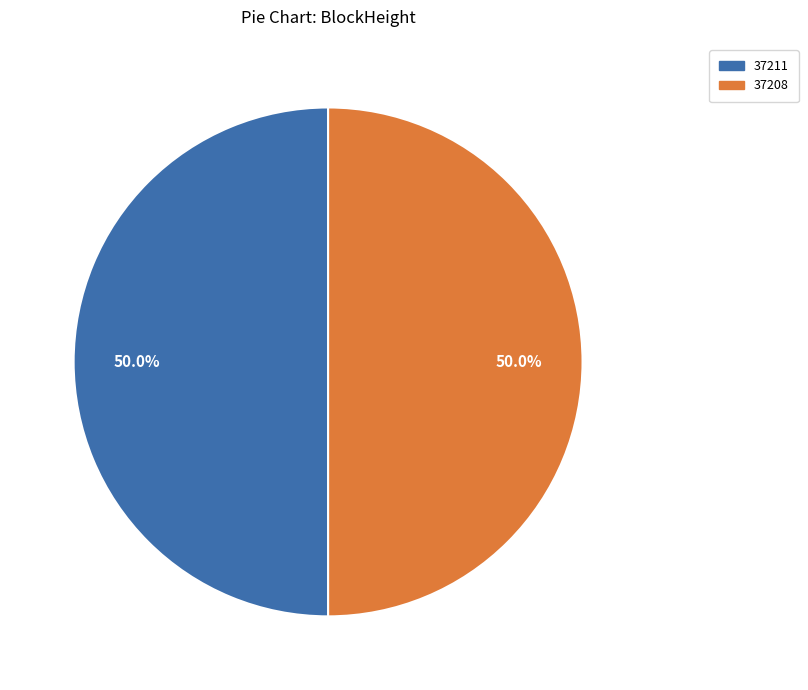

How many segments does this pie chart have?

2